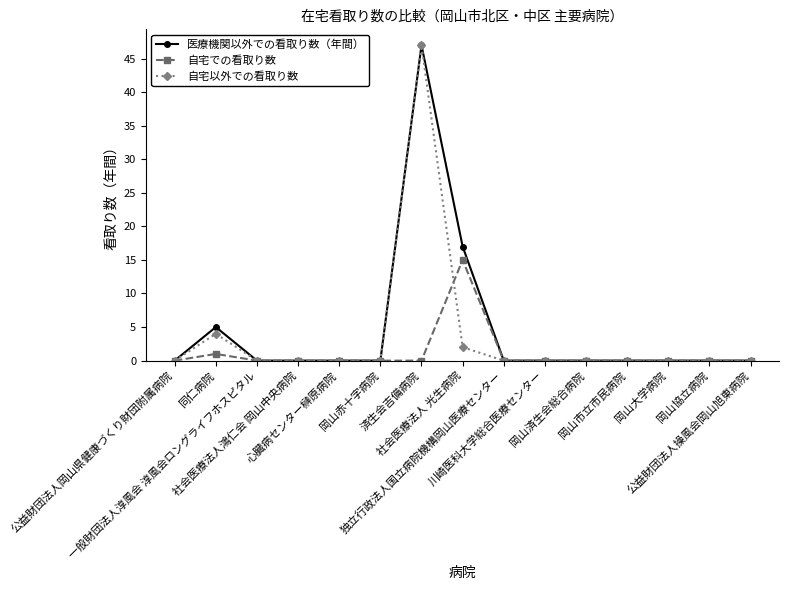

What is the highest value of the 自宅以外での看取り数 series?

47